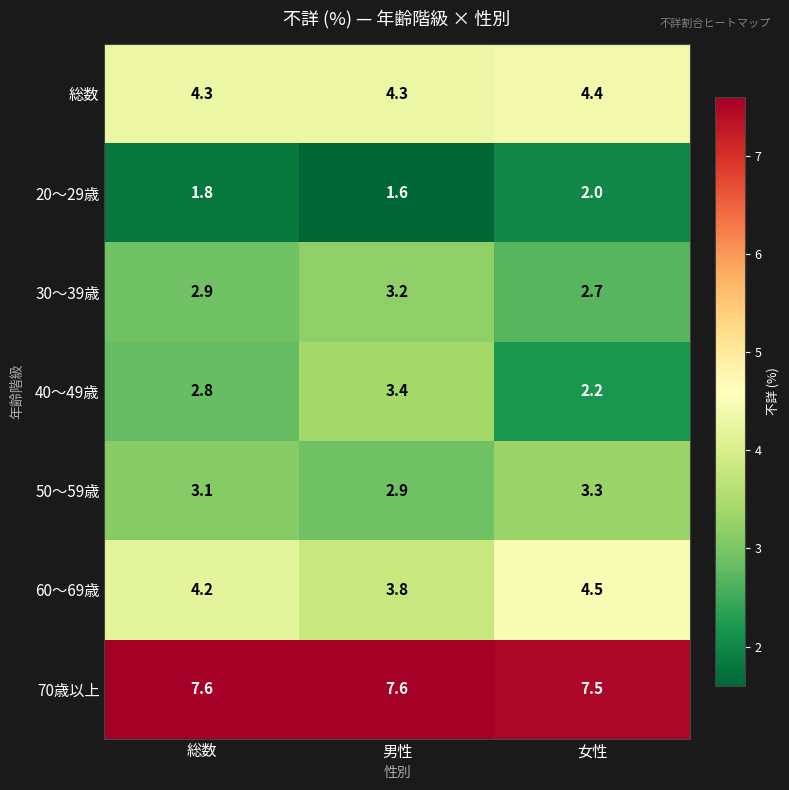

Rank the series by their maximum value, from lowest to highest.

20～29歳, 30～39歳, 50～59歳, 40～49歳, 総数, 60～69歳, 70歳以上